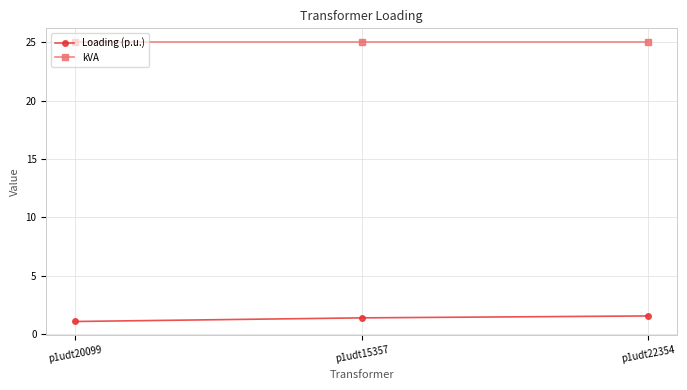

What is the difference between the highest and lowest values at p1udt20099?

23.9